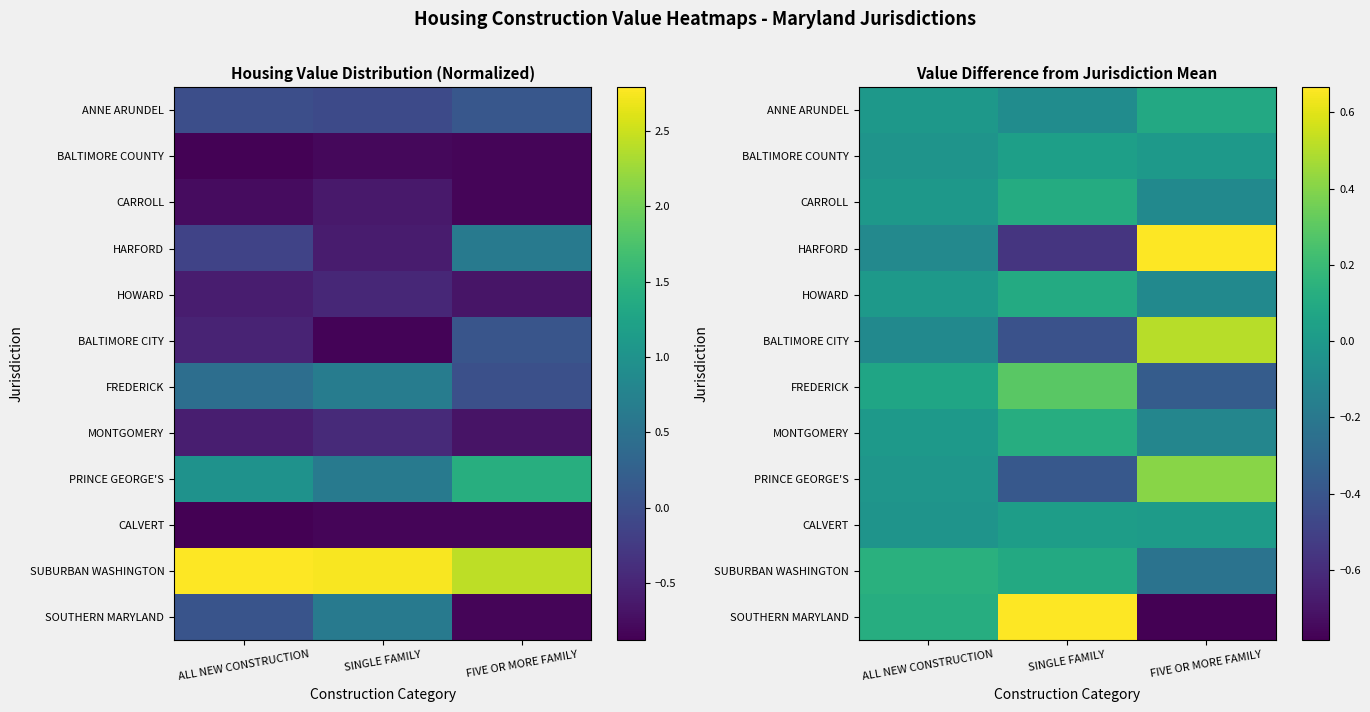

The FREDERICK series shows 0.3 at SINGLE FAMILY. True or false?

True